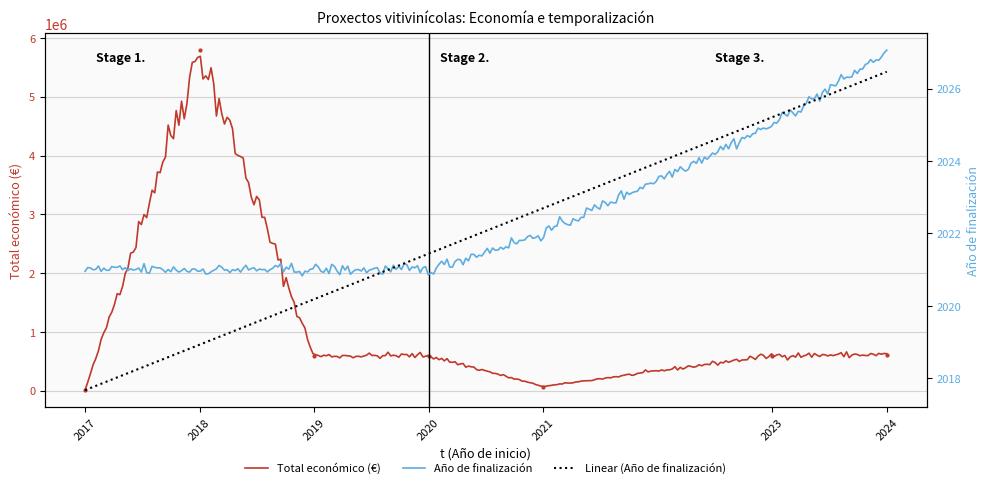

What is the value of the 2nd point from the left?

5792221